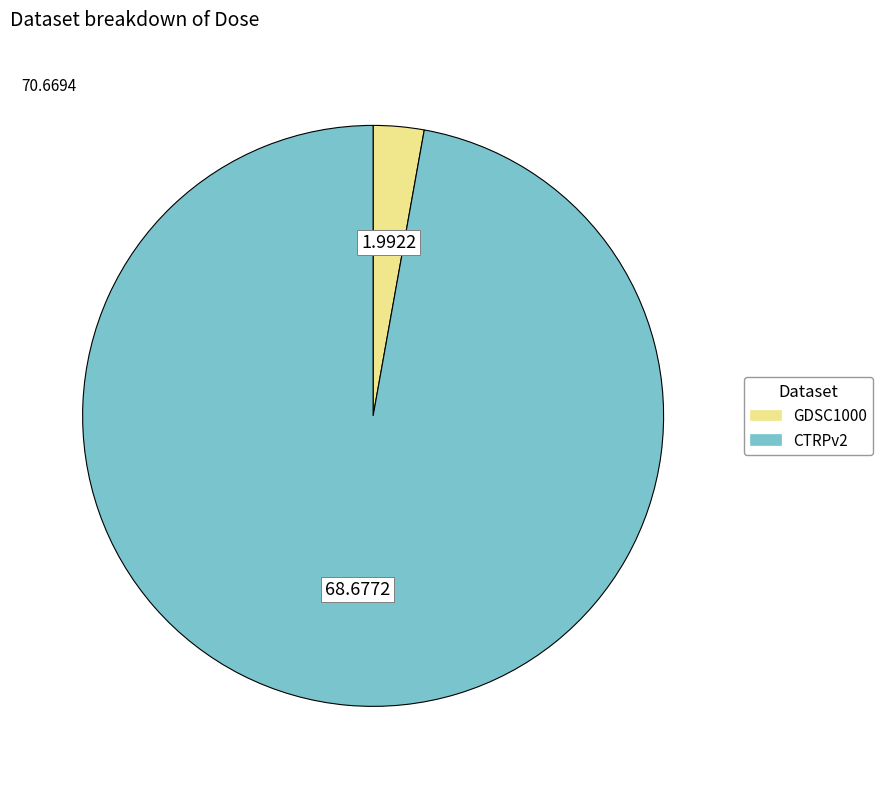

Does any single category account for the majority?

Yes